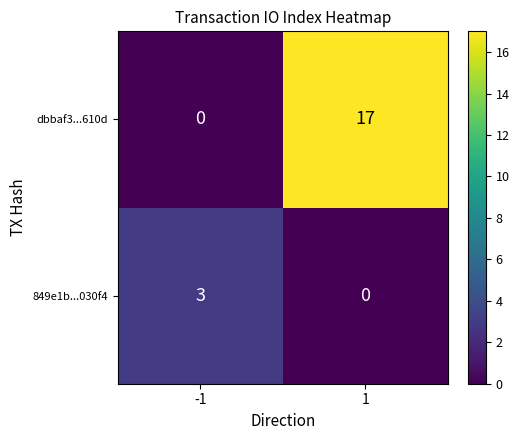

Which series has the largest total across all categories?

dbbaf3...610d